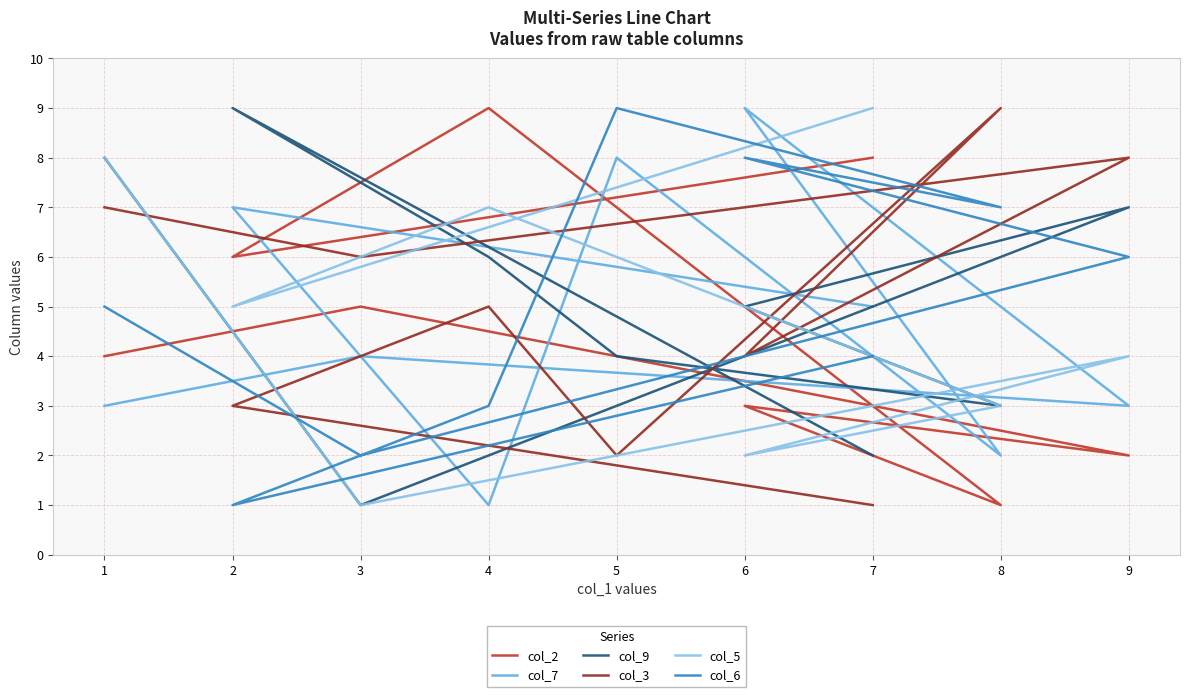

What is the difference between the second highest and second lowest values in the col_5 series?

6